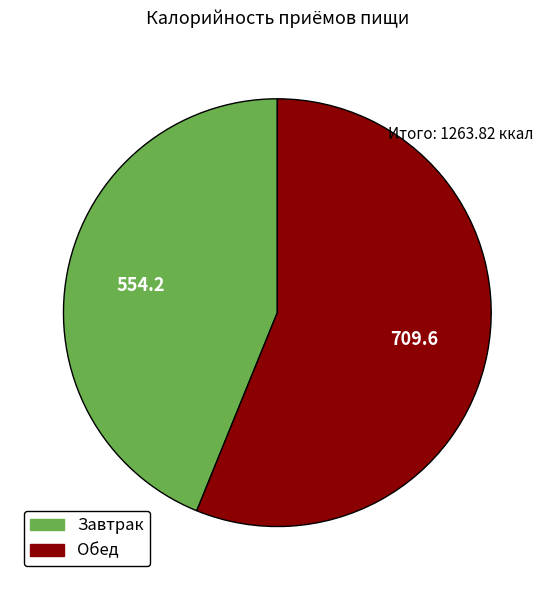

Which slice is the smallest?

Завтрак